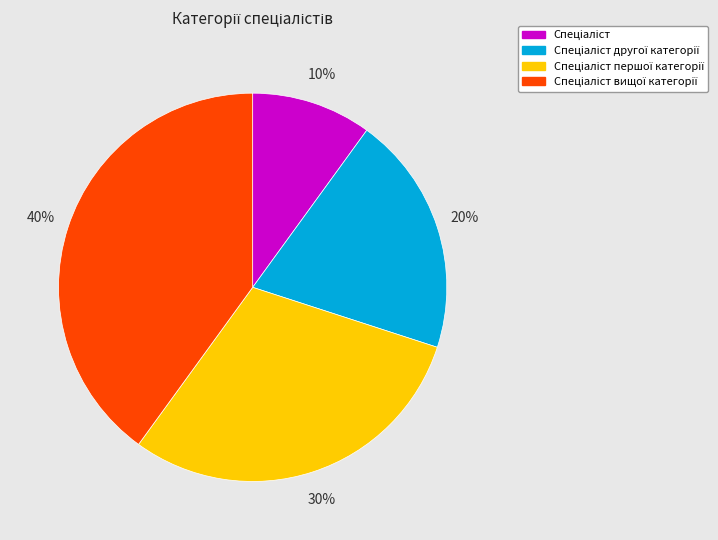

Does any single category account for the majority?

No